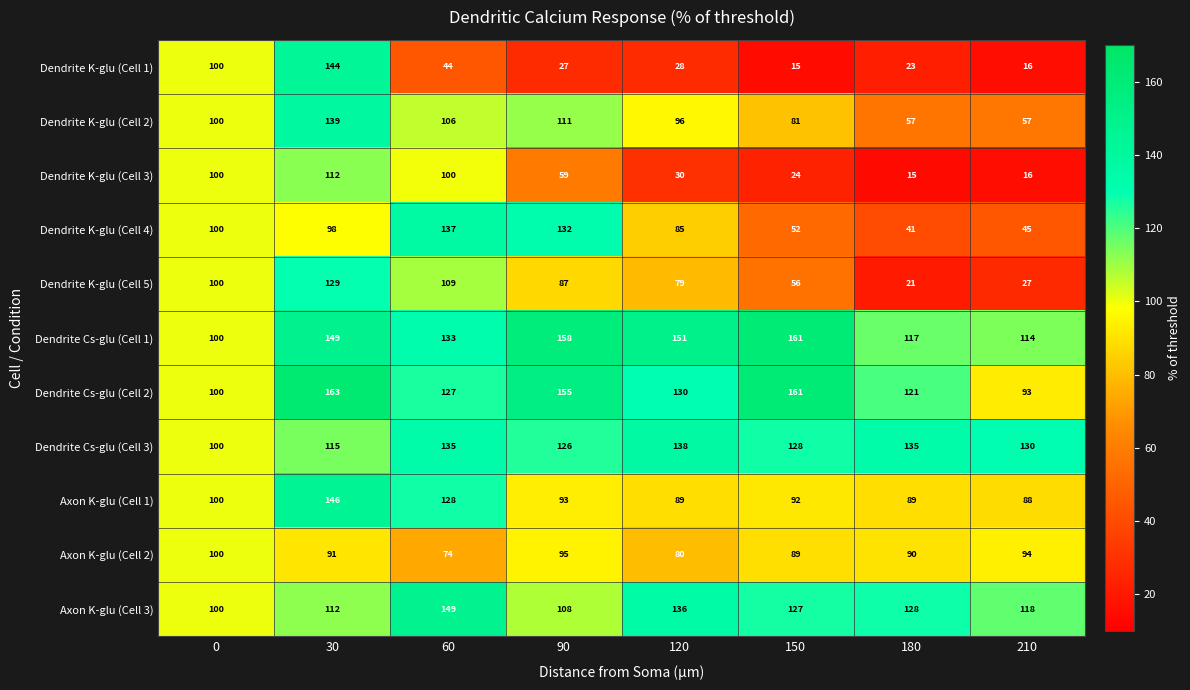

What is the minimum value shown in the chart?

15